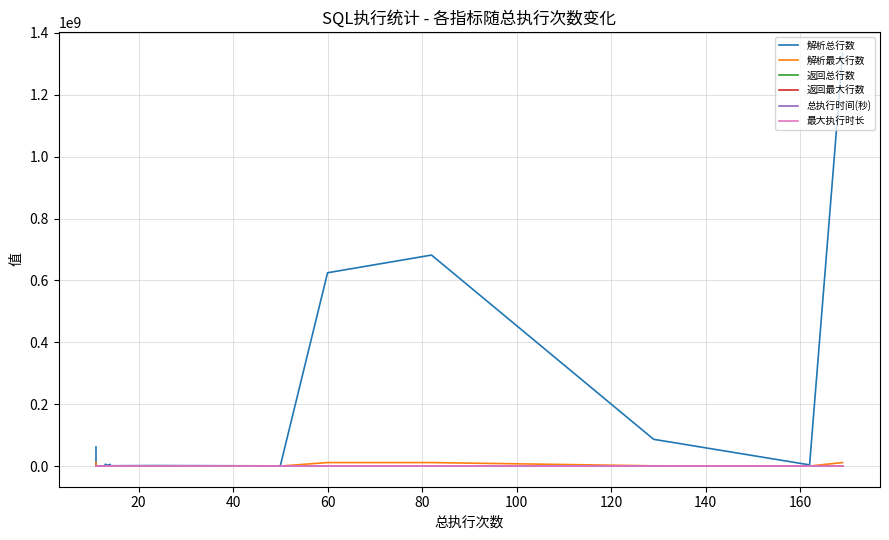

Is this an area chart (filled region under the line)?

No